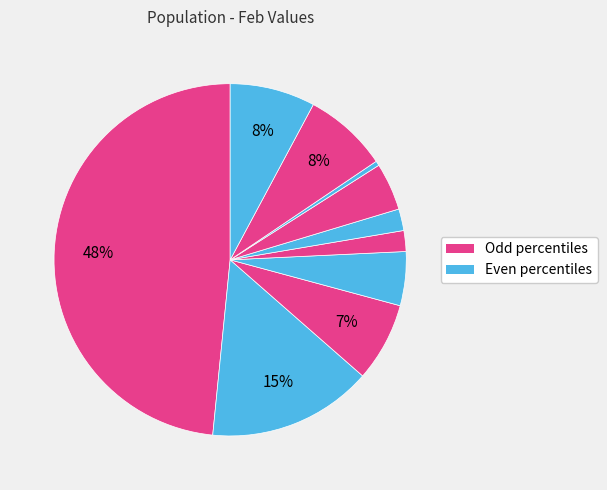

How many slices are in this pie chart?

10